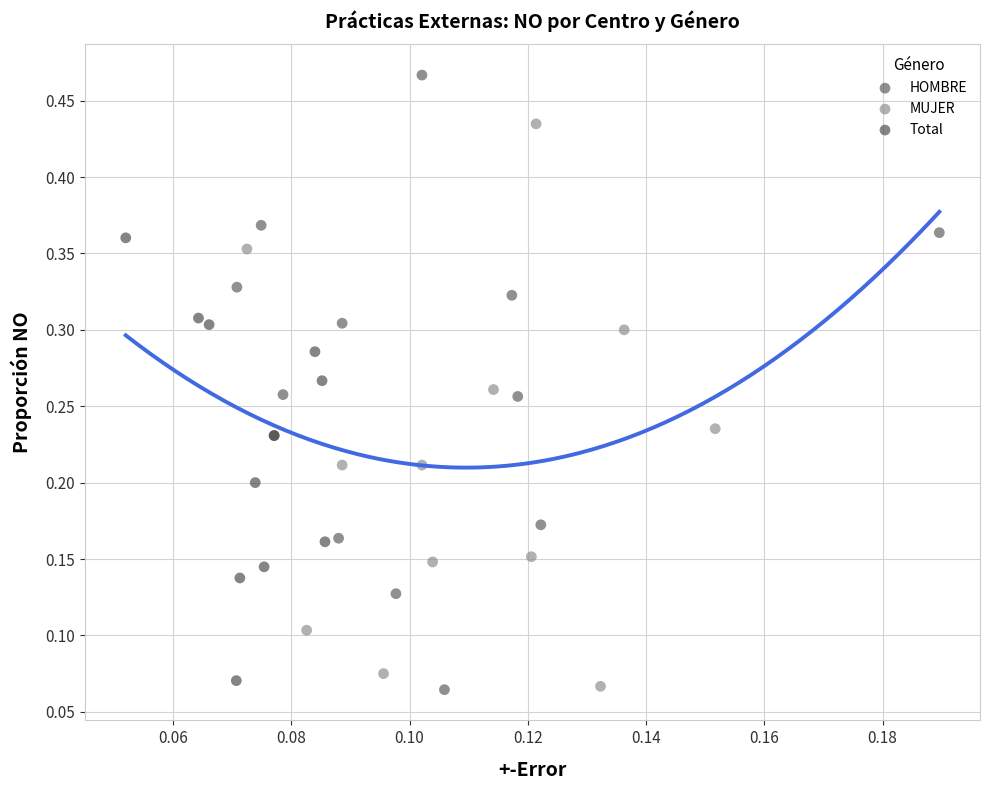

Which series contains the highest Y value?

HOMBRE